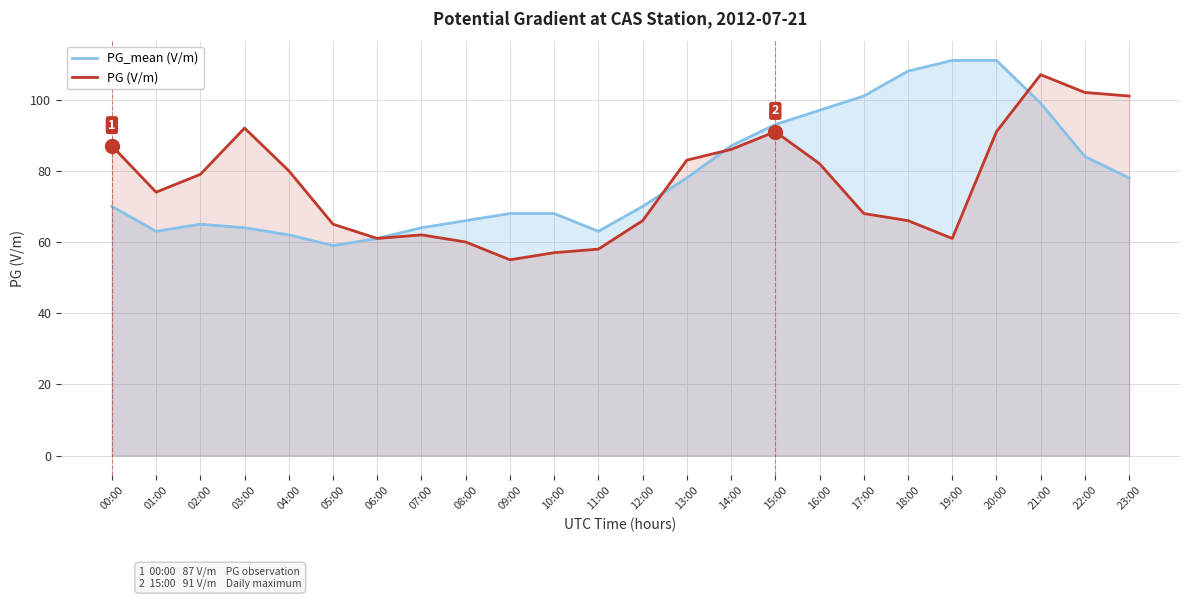

Rank the categories by PG (V/m) value from lowest to highest.

09:00, 10:00, 11:00, 08:00, 06:00, 19:00, 07:00, 05:00, 12:00, 18:00, 17:00, 01:00, 02:00, 04:00, 16:00, 13:00, 14:00, 00:00, 15:00, 20:00, 03:00, 23:00, 22:00, 21:00